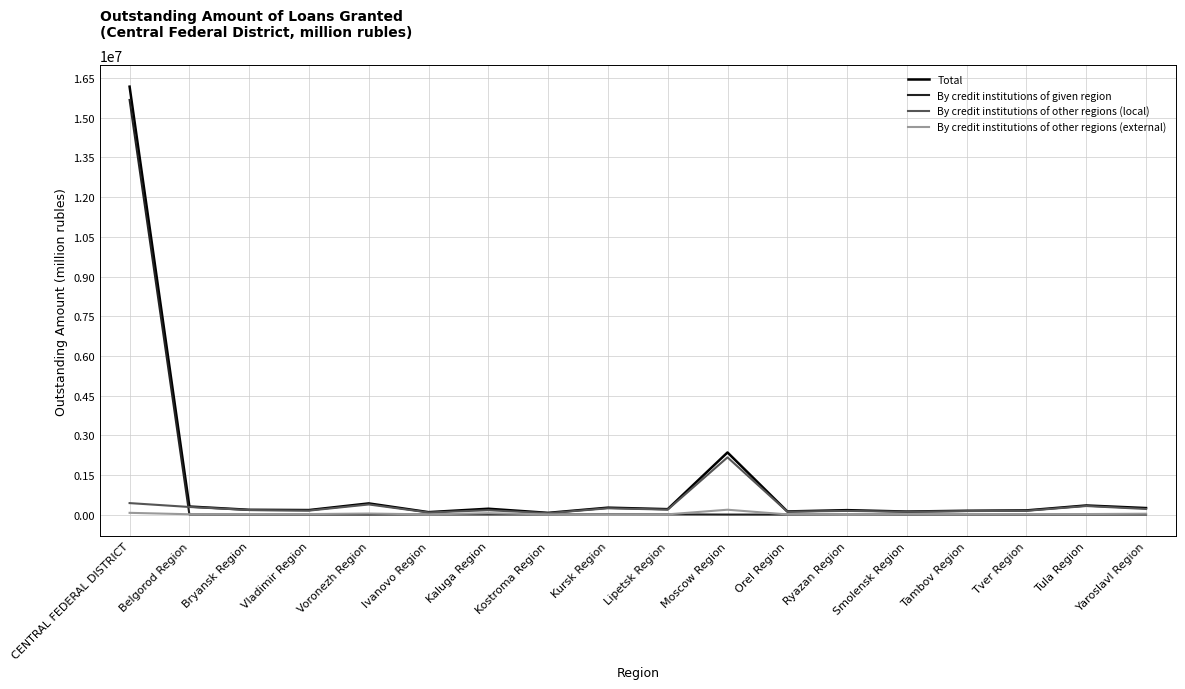

Which series has the largest range (max minus min)?

Total